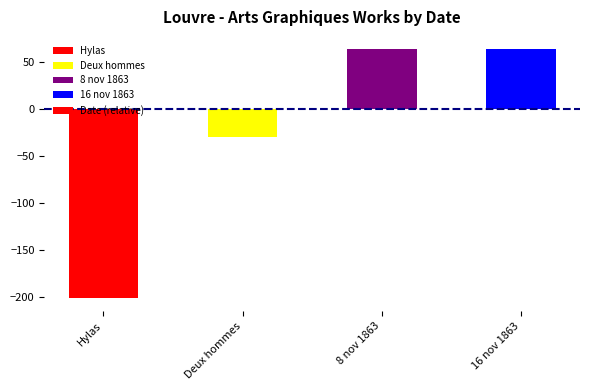

What is the sum of the values at Deux hommes and Hylas?

-232